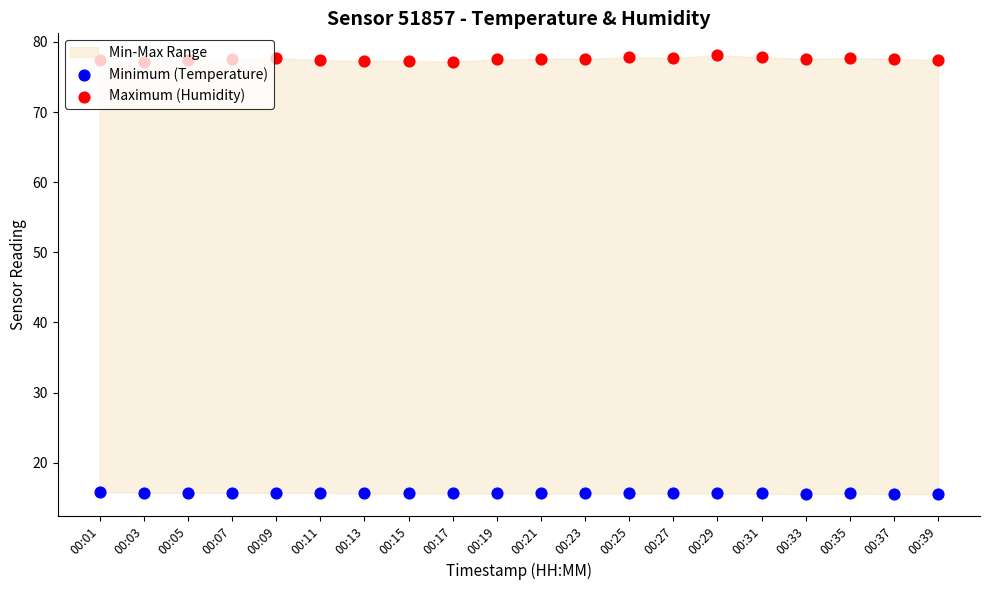

Is the value of Minimum (Temperature) at 00:21 greater than the value of Maximum (Humidity) at 00:19?

No